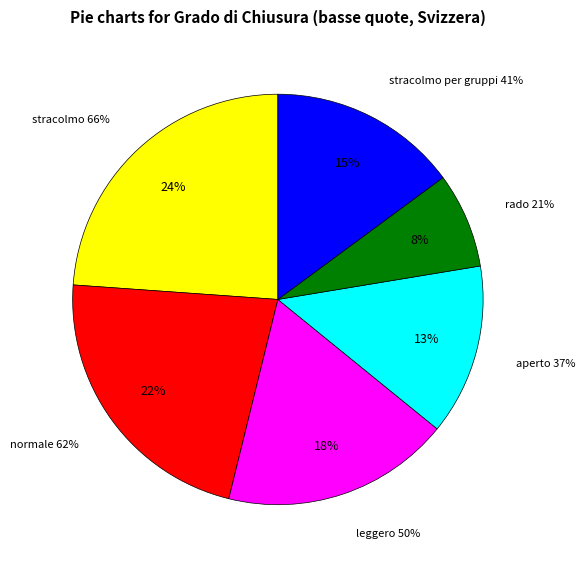

Which slice is the largest?

stracolmo